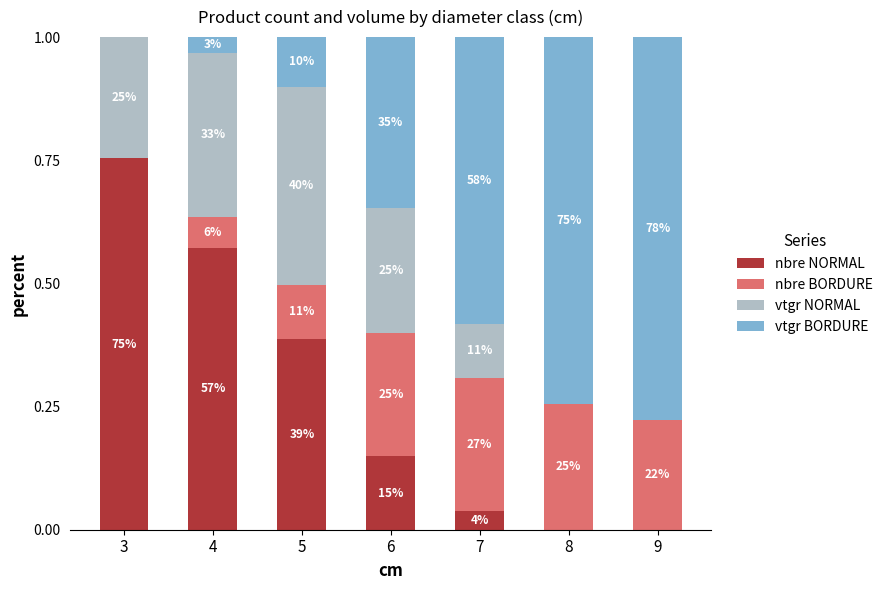

Between 8 and 4, which is larger?

4